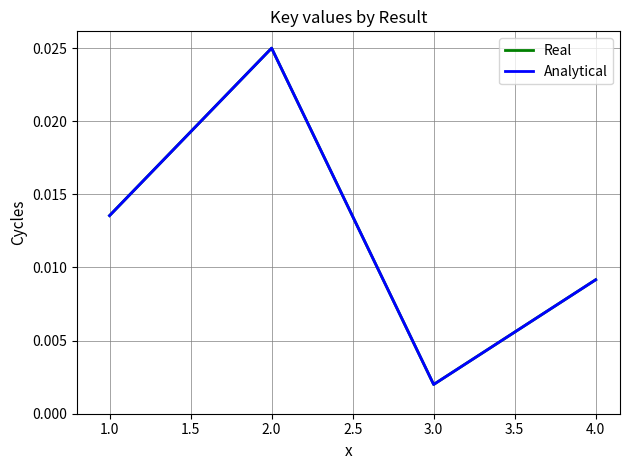

True or false: Real has more than 0 interior local peaks.

True